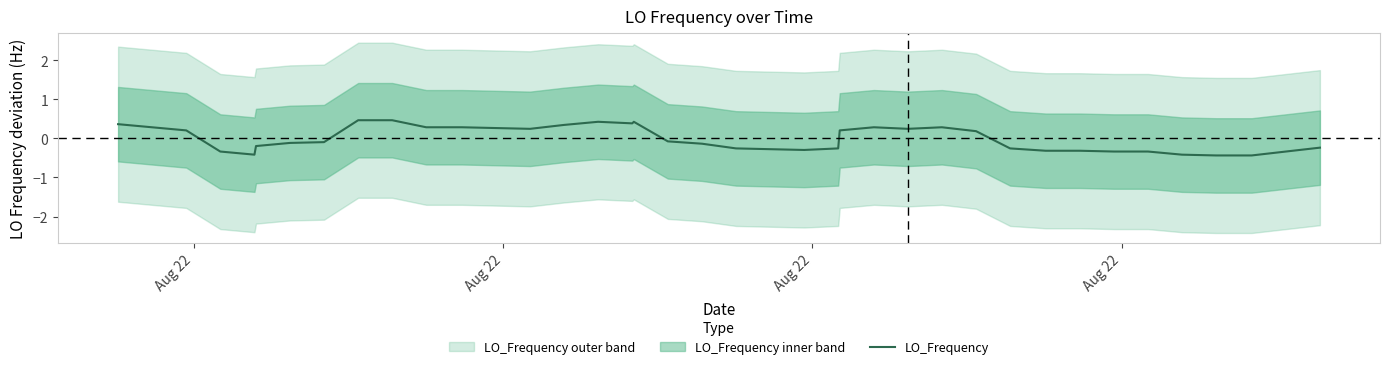

What is the minimum value for LO_Frequency?

-0.4